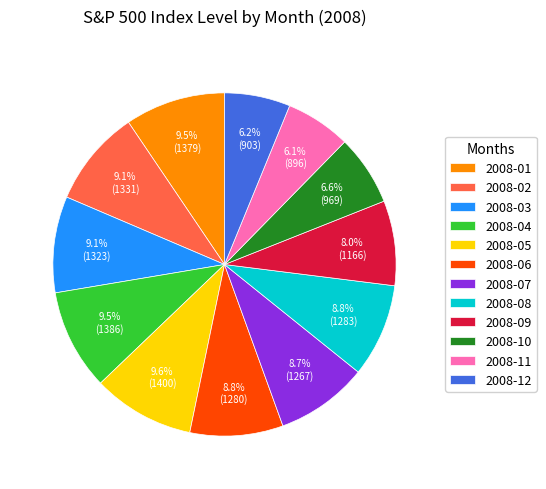

What is the ratio of the value at 2008-08 to the value at 2008-12?

1.4